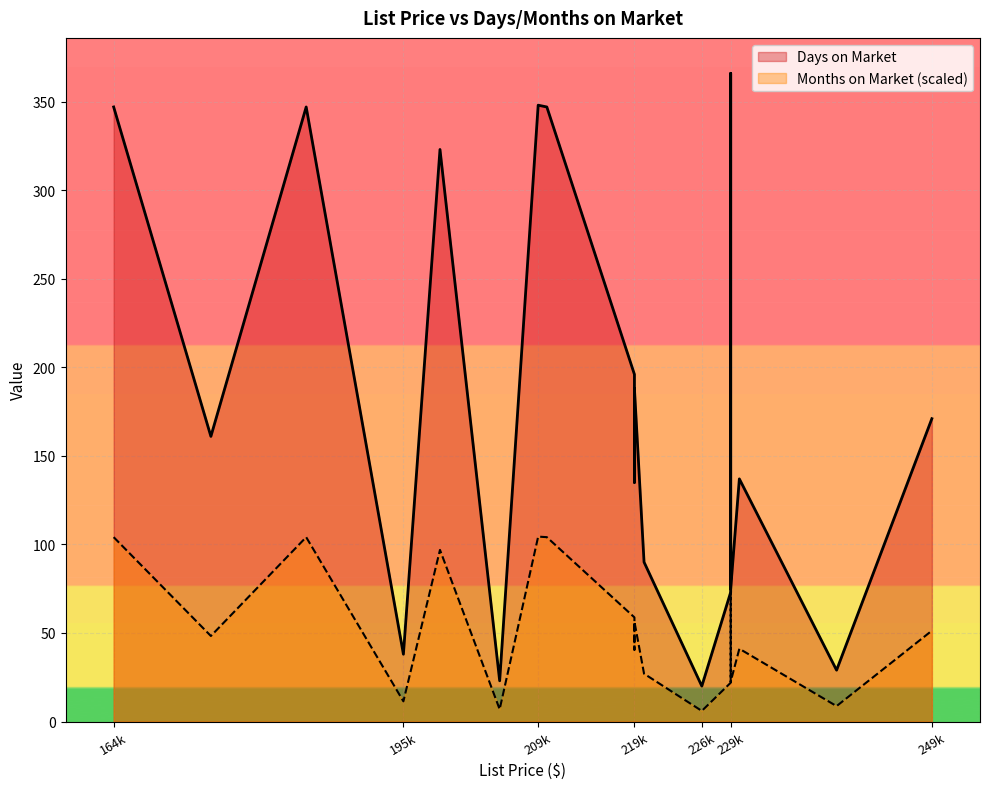

What is the difference between the second highest and second lowest values in the Days on Market series?

325.0